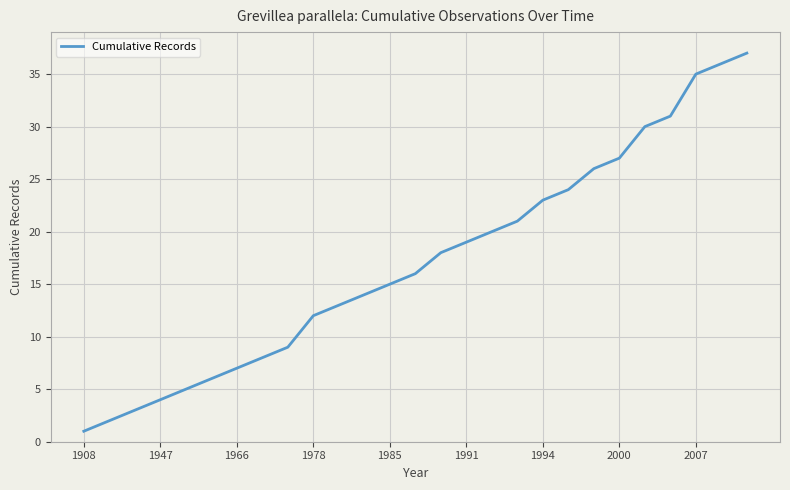

What is the difference between the maximum and minimum values?

36